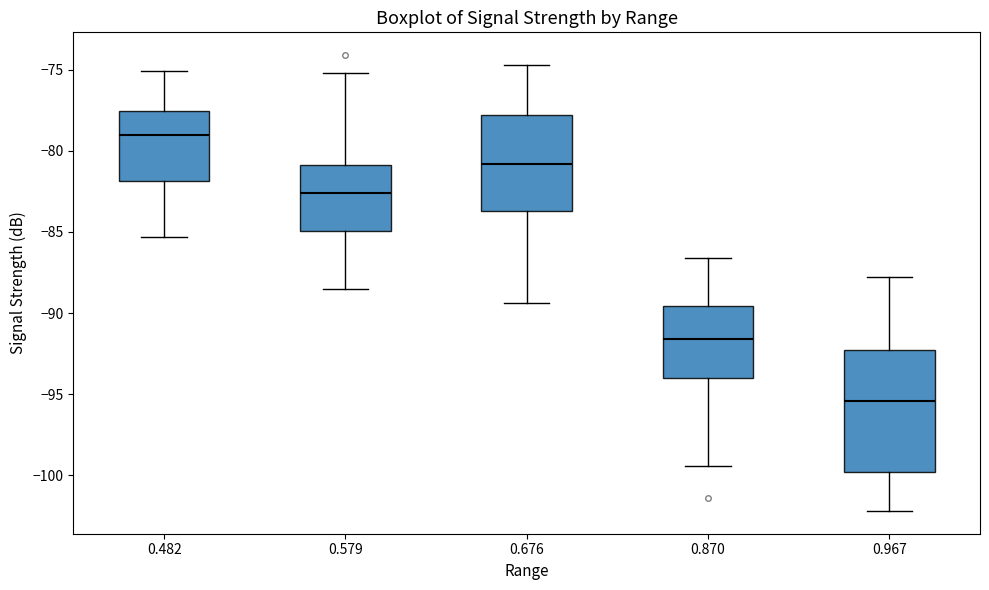

Comparing the boxes themselves (not the whiskers), which one is the tallest?

0.967